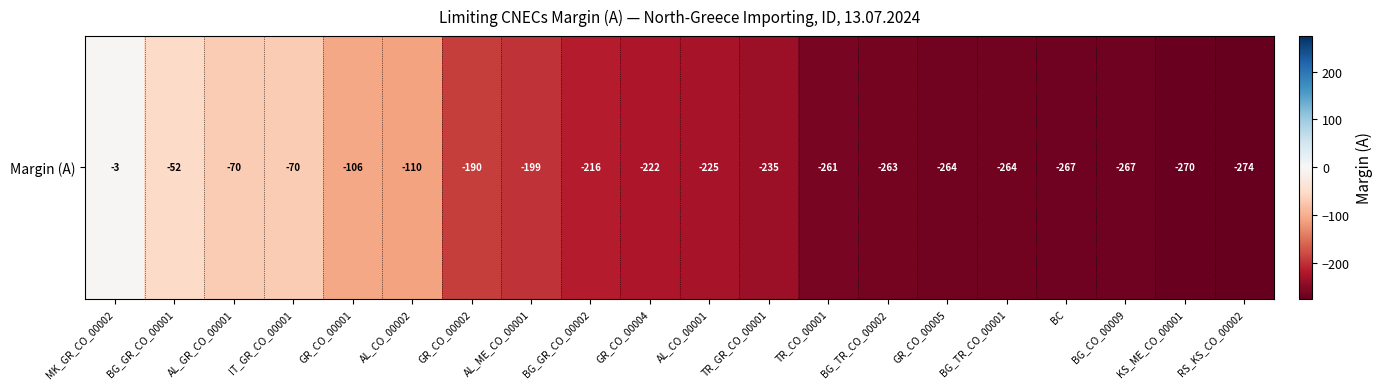

The chart shows a value of -2 at MK_GR_CO_00002. True or false?

False